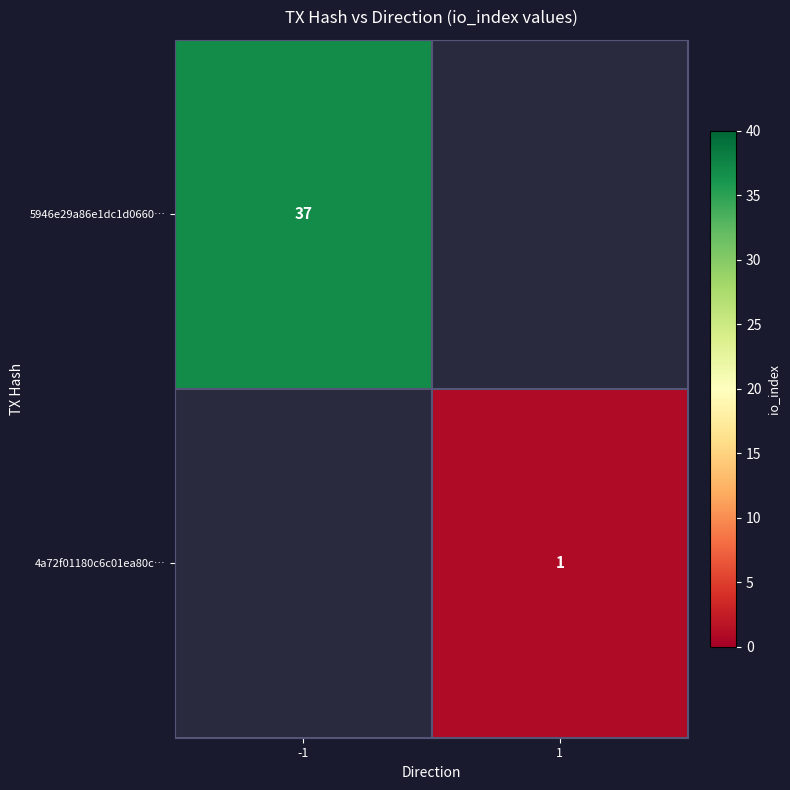

The 5946e29a86e1dc1d0660… series shows 23 at -1. True or false?

False